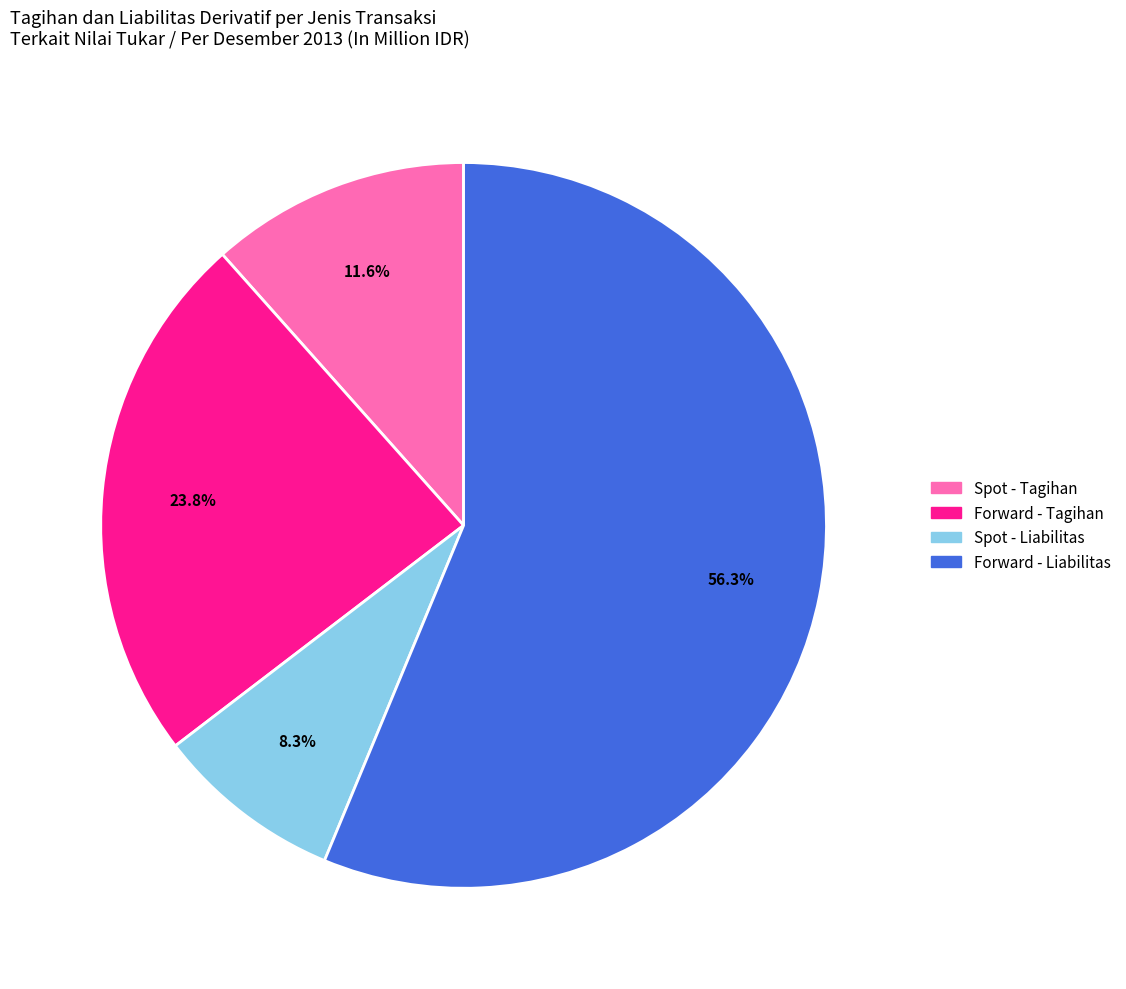

Is there any slice that represents more than half of the pie?

Yes